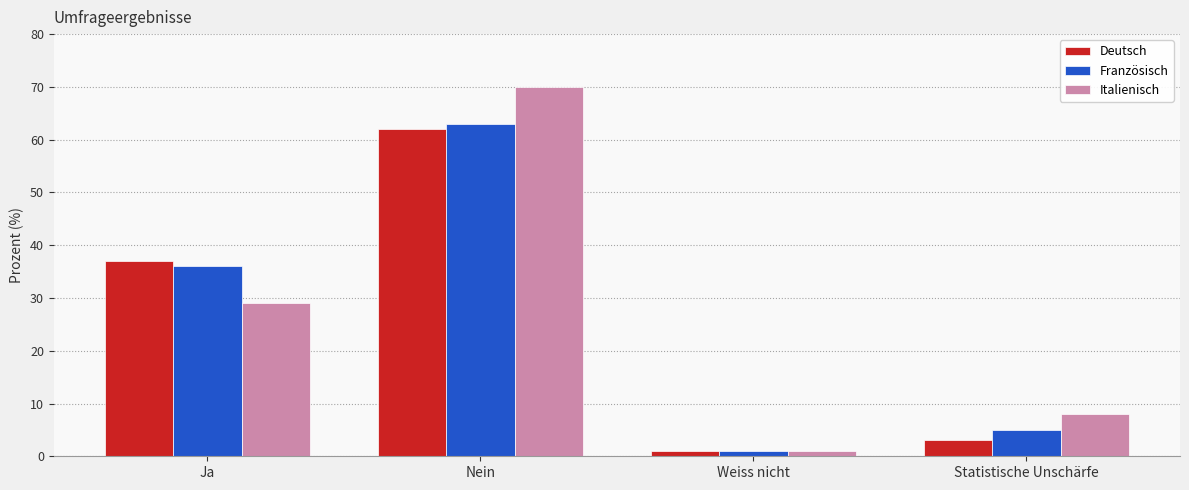

Which label corresponds to the smallest value in the chart?

Weiss nicht